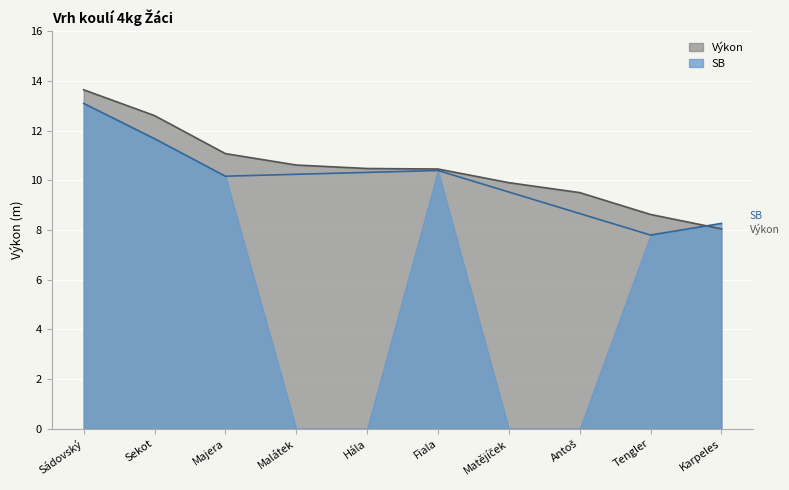

True or false: the data shows 4.5 at Sekot.

False